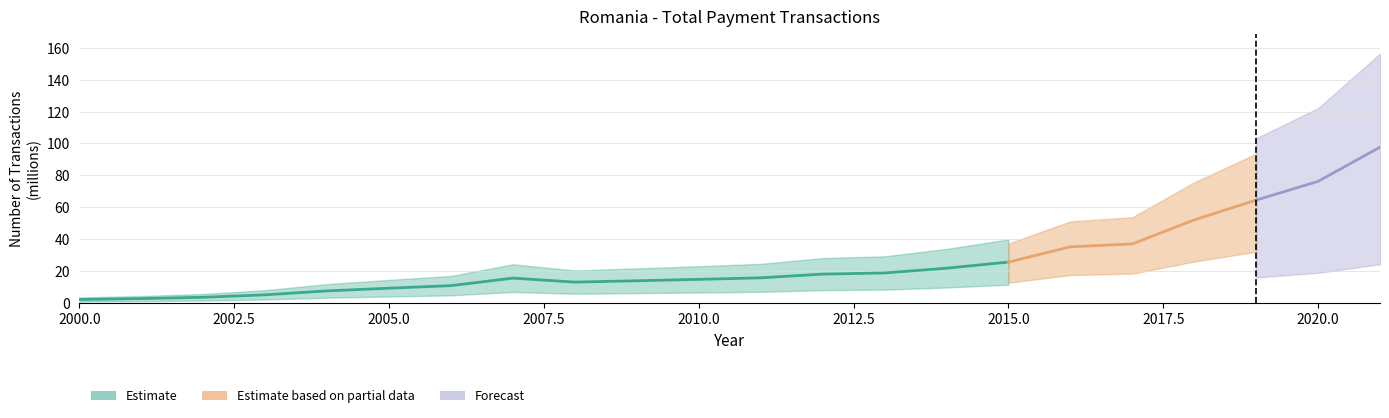

Reading left to right, what are all the values shown in this chart?

2000=2.4	2001=2.9	2002=3.8	2003=5.3	2004=7.7	2005=9.4	2006=11.0	2007=15.7	2008=13.2	2009=14.1	2010=15.0	2011=15.9	2012=18.2	2013=19.0	2014=21.9	2015=25.8	2016=35.3	2017=37.1	2018=52.2	2019=64.5	2020=76.3	2021=97.7